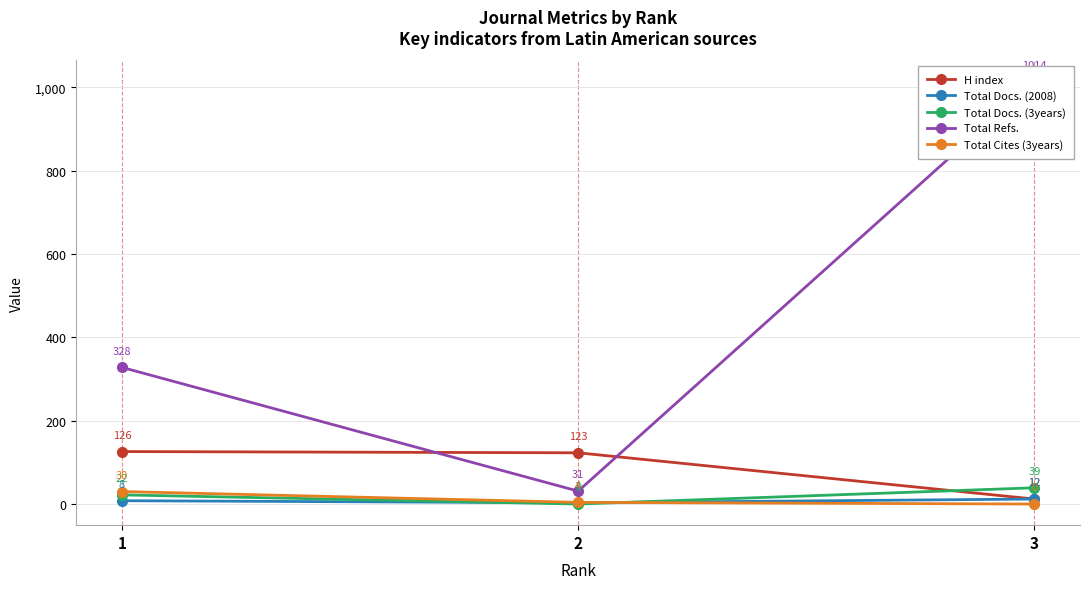

List the series in order of their peak value, lowest first.

Total Docs. (2008), Total Cites (3years), Total Docs. (3years), H index, Total Refs.